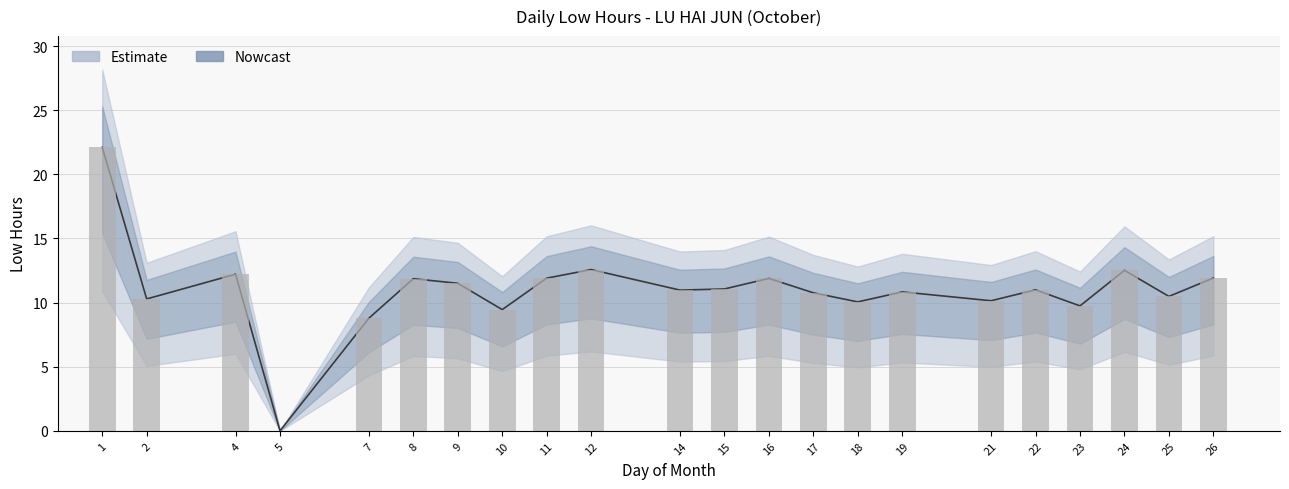

List the labels in order of value, largest first.

1, 12, 24, 4, 26, 11, 16, 8, 9, 15, 22, 14, 19, 17, 25, 2, 21, 18, 23, 10, 7, 5